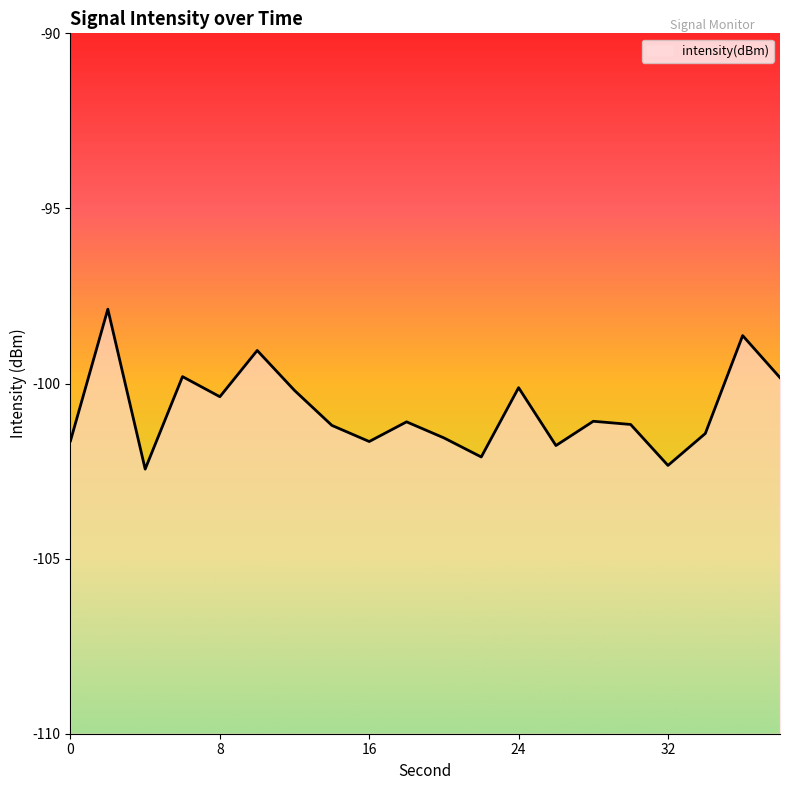

Count the number of categories in the chart.

20